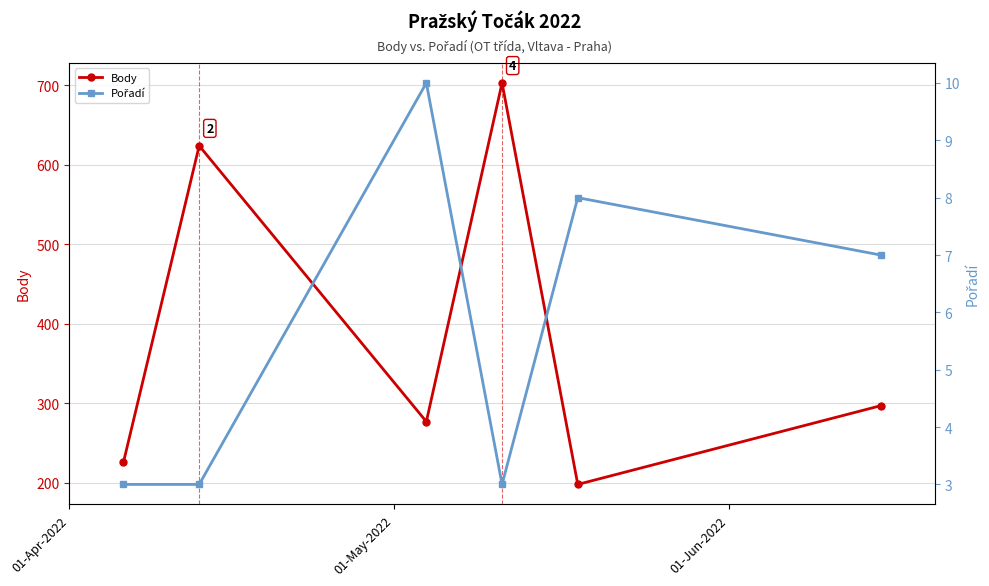

True or false: Body has more than 1 points higher than both neighbors.

True